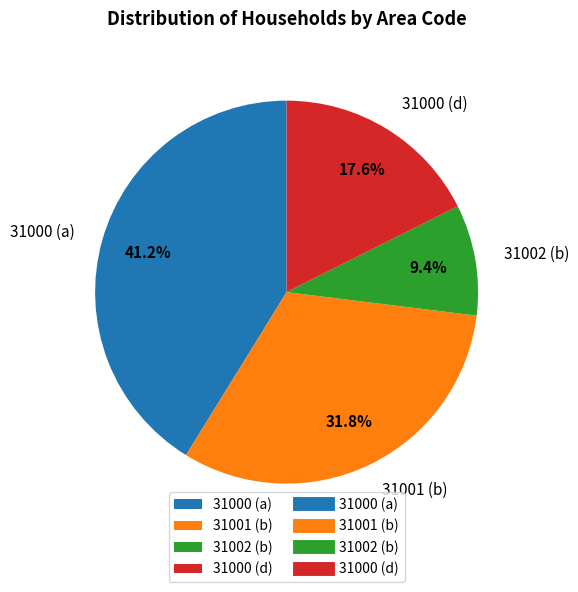

Which slice is the smallest?

31002 (b)